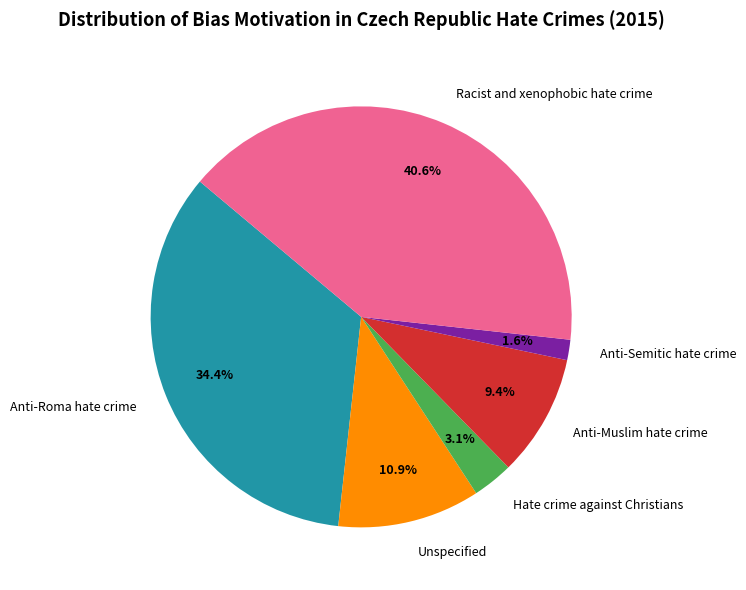

Rank the categories by value from highest to lowest.

Racist and xenophobic hate crime, Anti-Roma hate crime, Unspecified, Anti-Muslim hate crime, Hate crime against Christians, Anti-Semitic hate crime